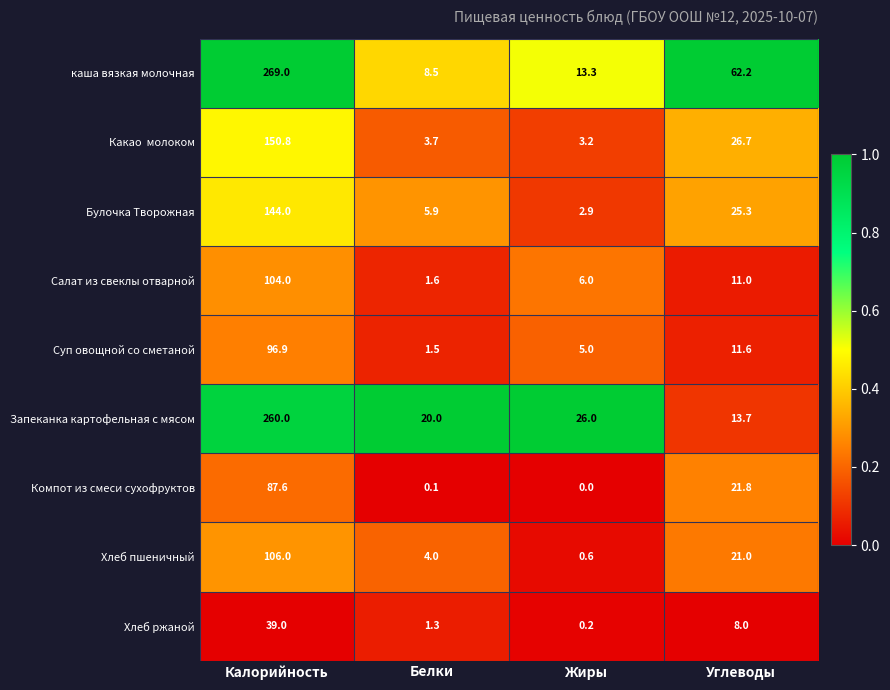

The Суп овощной со сметаной series shows 11.6 at Углеводы. True or false?

True